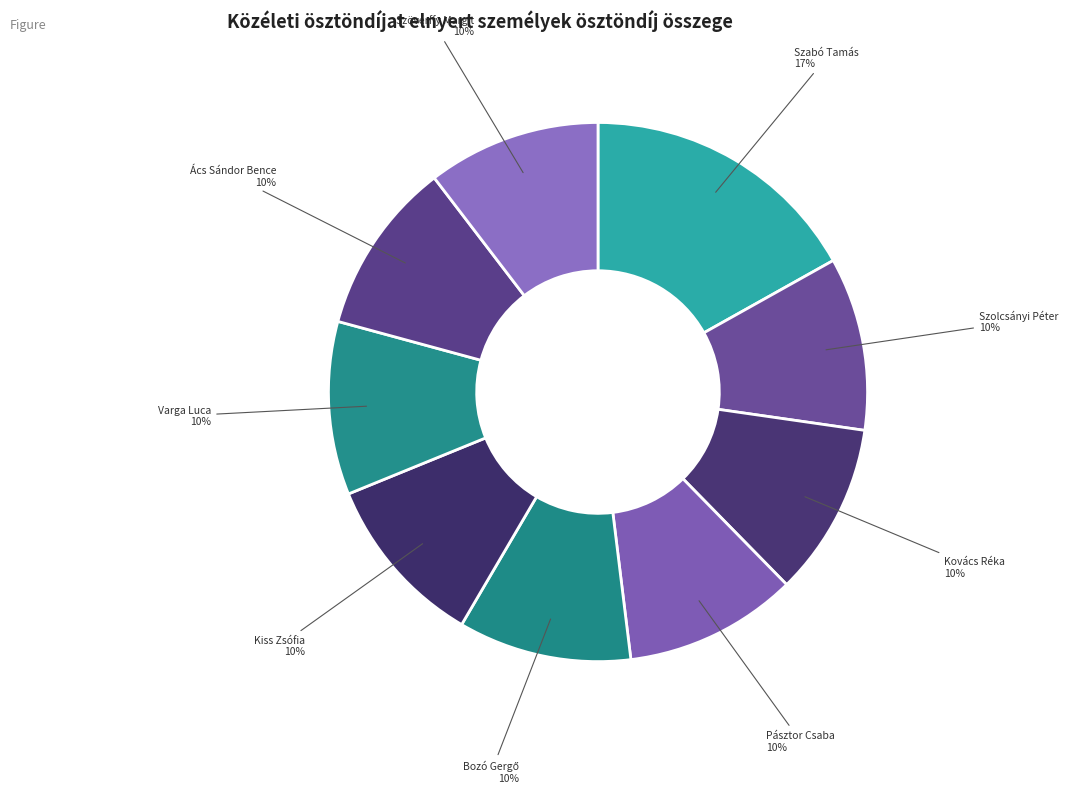

How many segments does this pie chart have?

9